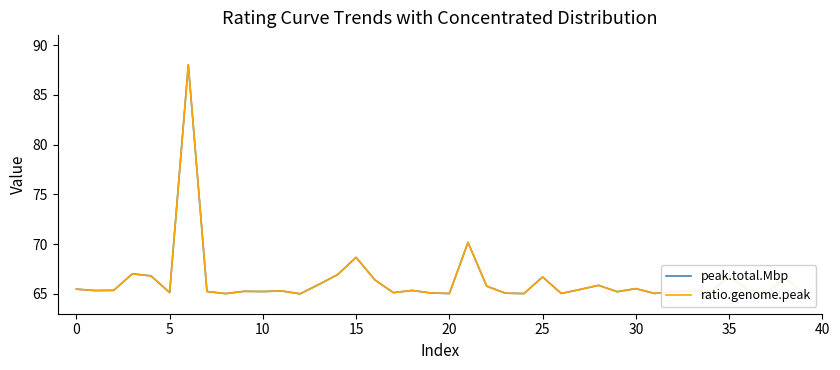

What is the smallest value displayed?

65.0